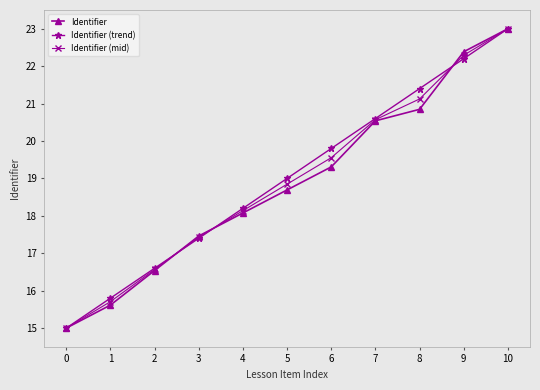

Is it true that Identifier (trend) equals 23.0 at 10?

True